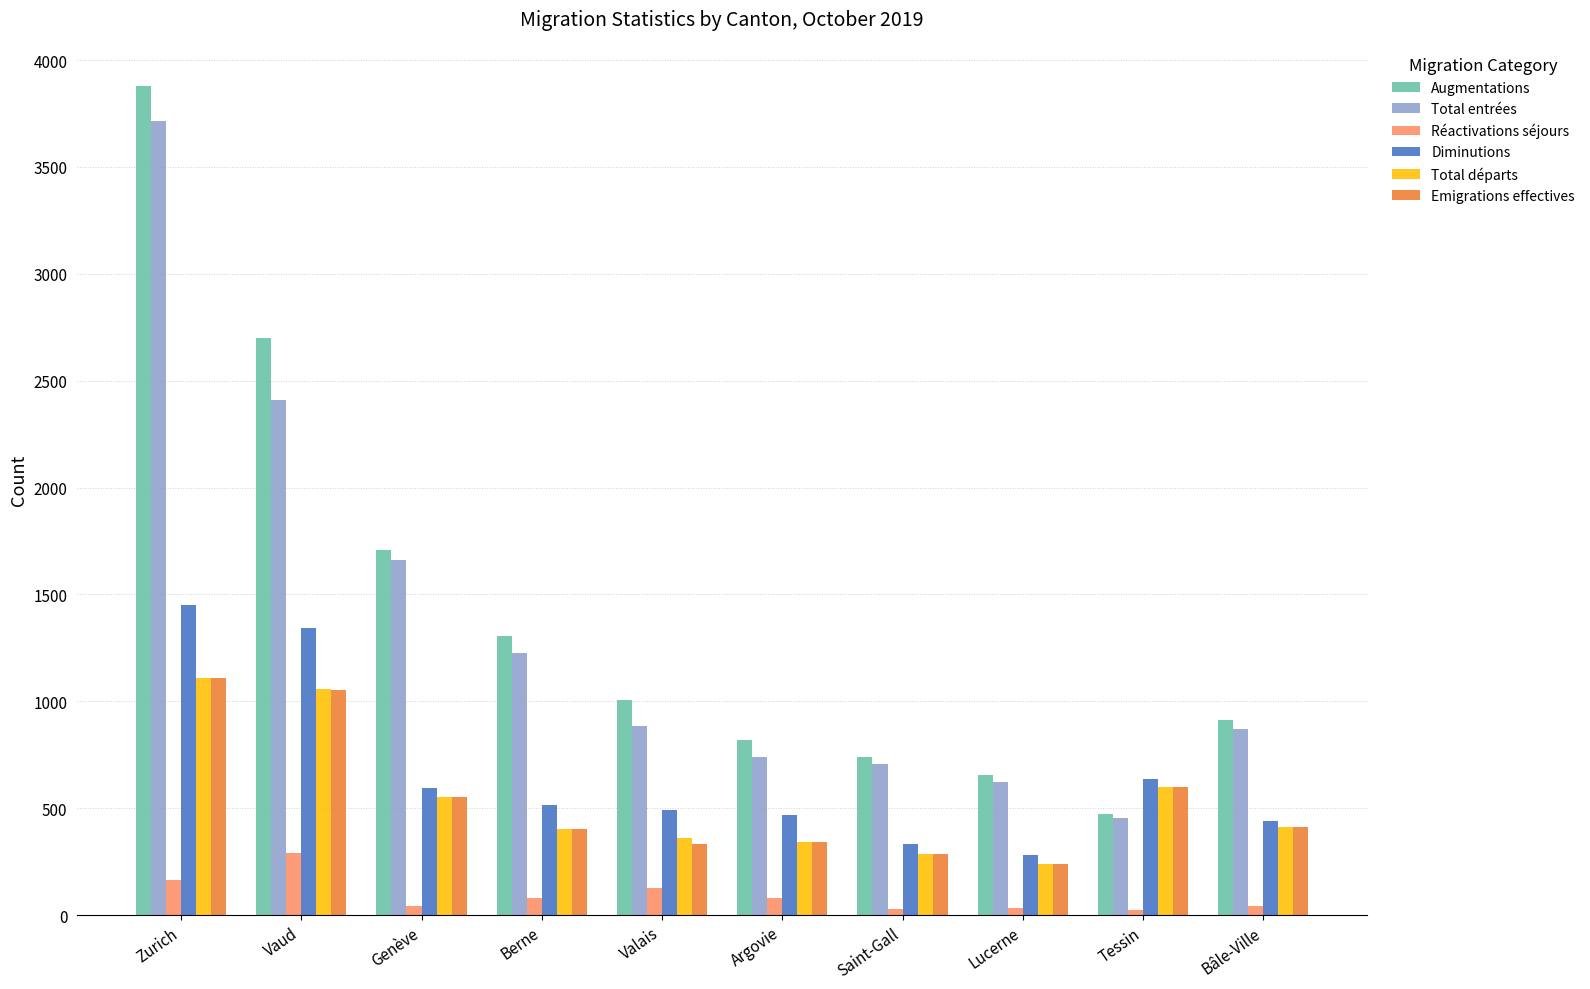

What is the spread (max minus min) of values at Argovie?

739